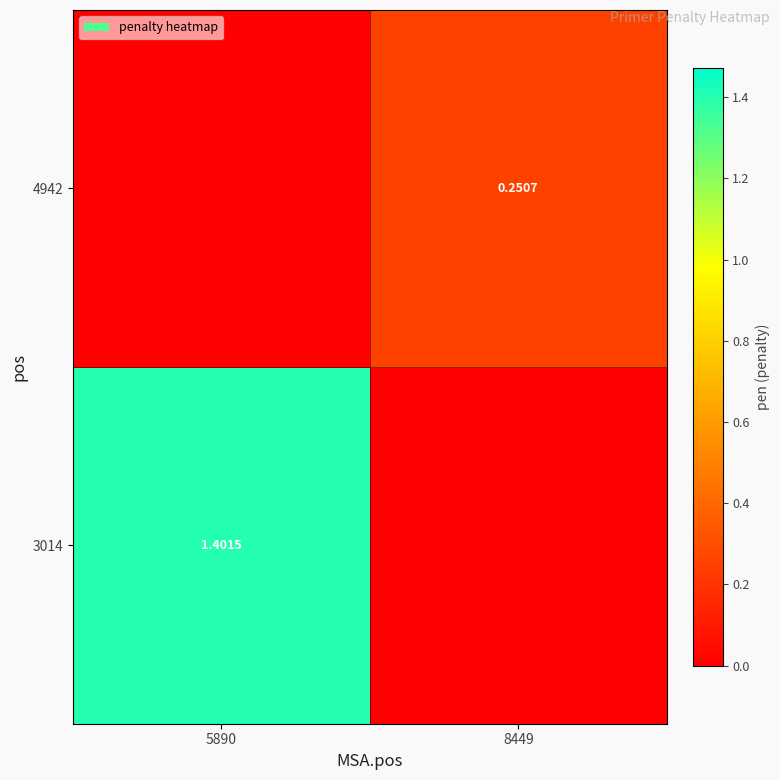

Which series changed the most between 5890 and 8449?

3014